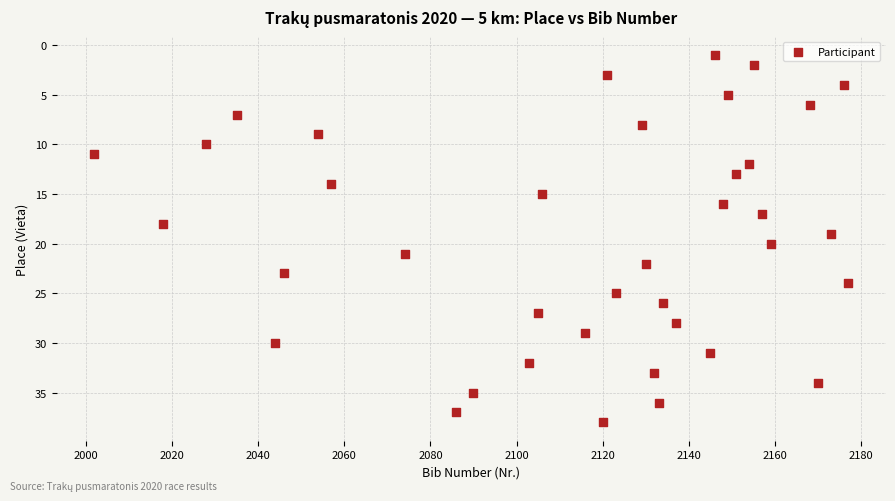

What is the range of X values (max minus min)?

175